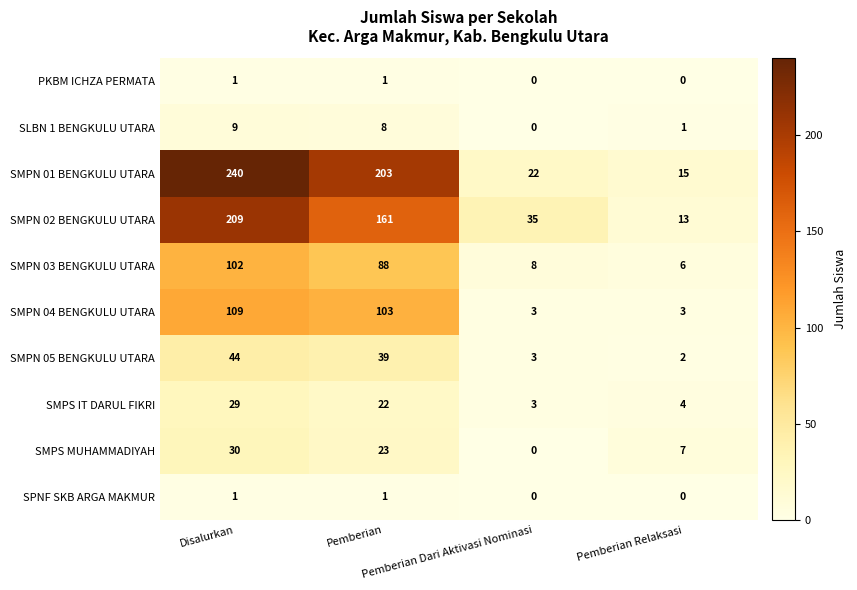

Which series has the largest total across all categories?

SMPN 01 BENGKULU UTARA